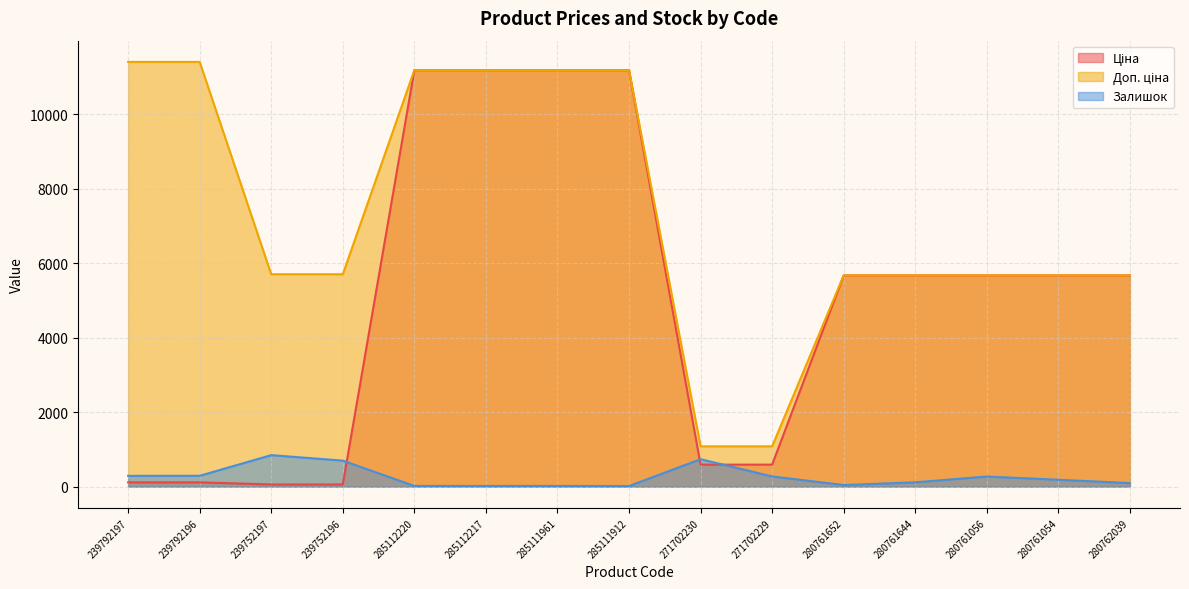

Reading right to left, extract all data points from this chart.

Ціна: 280762039=5673.8	280761054=5673.8	280761056=5673.8	280761644=5673.8	280761652=5673.8	271702229=589.9	271702230=589.9	285111912=11188.2	285111961=11188.2	285112217=11188.2	285112220=11188.2	239752196=57.0	239752197=57.0	239792196=114.1	239792197=114.1
Доп. ціна: 280762039=5673.8	280761054=5673.8	280761056=5673.8	280761644=5673.8	280761652=5673.8	271702229=1081.7	271702230=1081.7	285111912=11188.2	285111961=11188.2	285112217=11188.2	285112220=11188.2	239752196=5705.0	239752197=5705.0	239792196=11410.0	239792197=11410.0
Залишок: 280762039=94.0	280761054=184.0	280761056=270.0	280761644=115.0	280761652=42.0	271702229=273.0	271702230=736.0	285111912=15.0	285111961=17.0	285112217=17.0	285112220=17.0	239752196=698.0	239752197=845.0	239792196=290.0	239792197=289.0